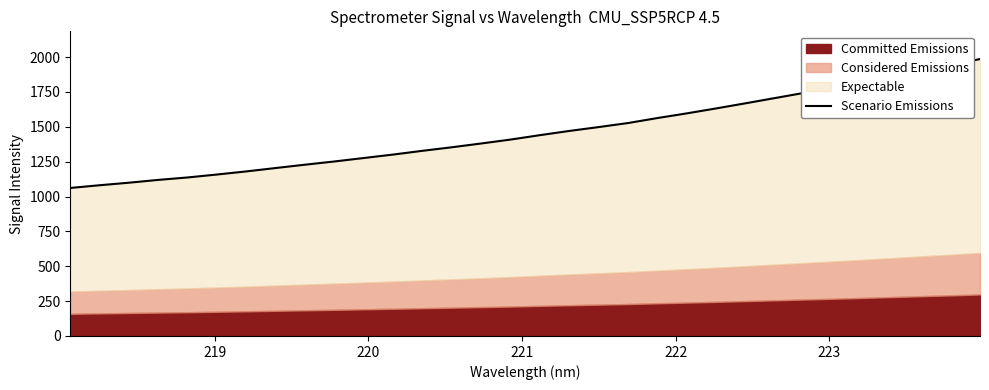

Reading right to left, list all the values displayed in this chart.

1986.0	1941.7	1902.9	1861.2	1819.3	1780.8	1743.3	1705.9	1668.4	1631.8	1596.2	1562.8	1527.1	1498.1	1470.4	1440.3	1408.7	1380.5	1353.4	1328.0	1301.1	1276.3	1251.6	1228.4	1204.6	1180.2	1158.0	1136.8	1119.4	1099.1	1080.9	1061.5